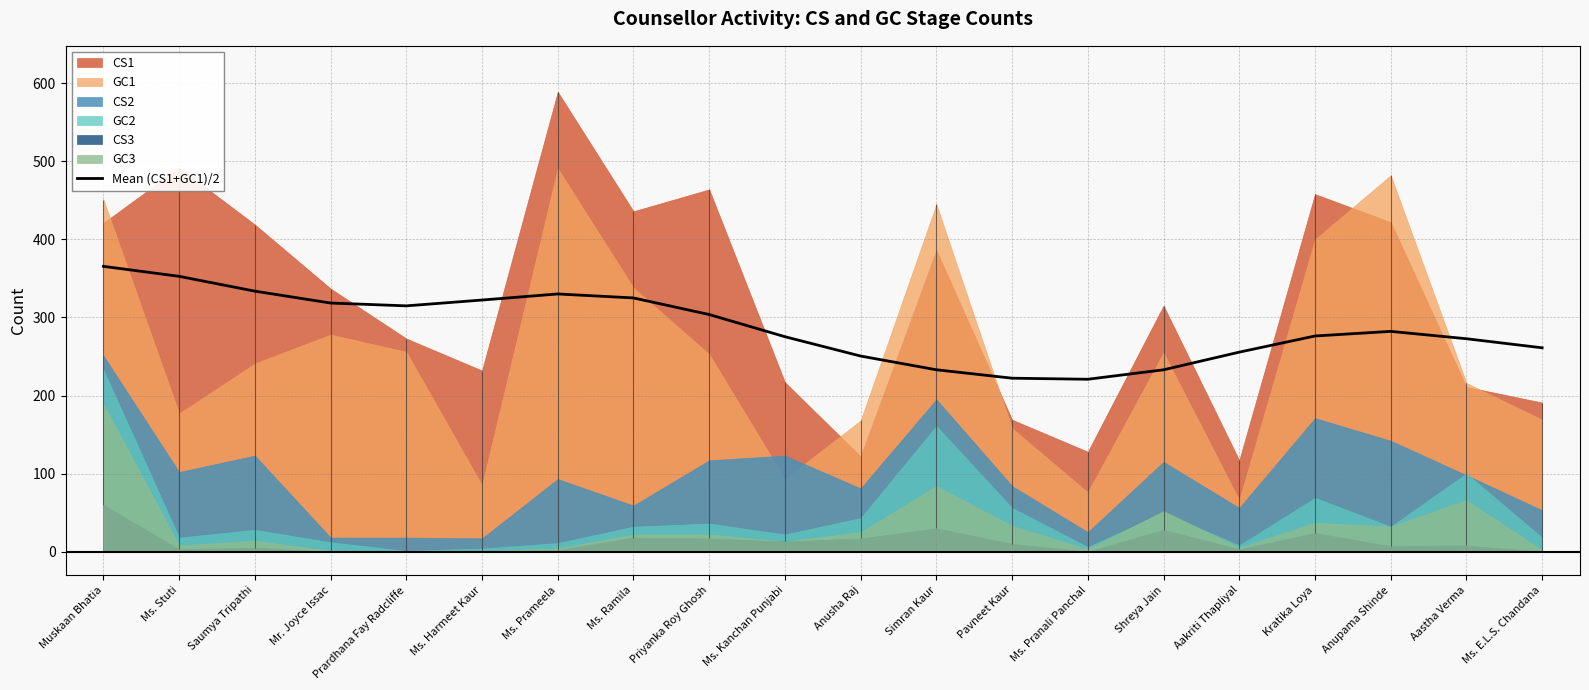

Where does the data first go above 282?

Muskaan Bhatia